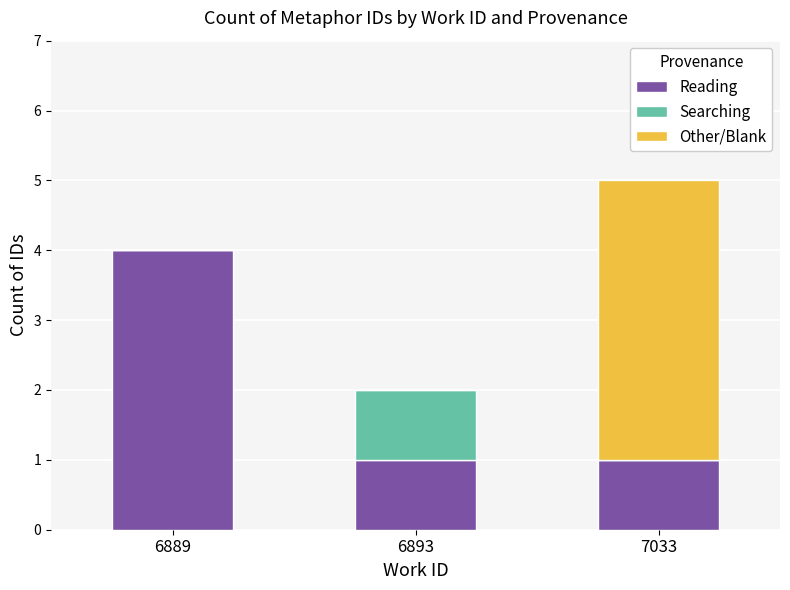

What is the total value across all series at 6889?

4